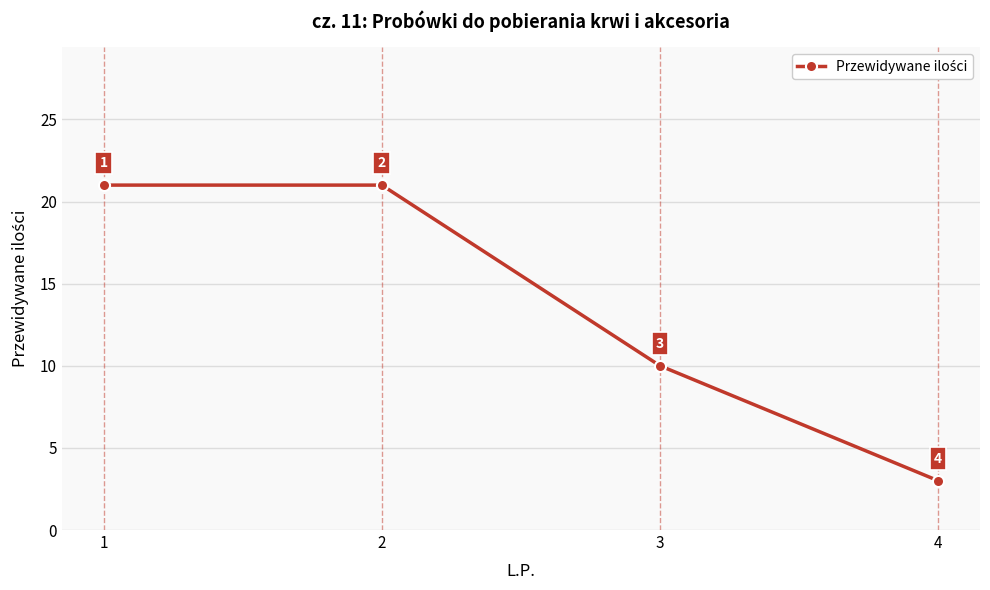

What is the change in value from 3 to 4?

-7